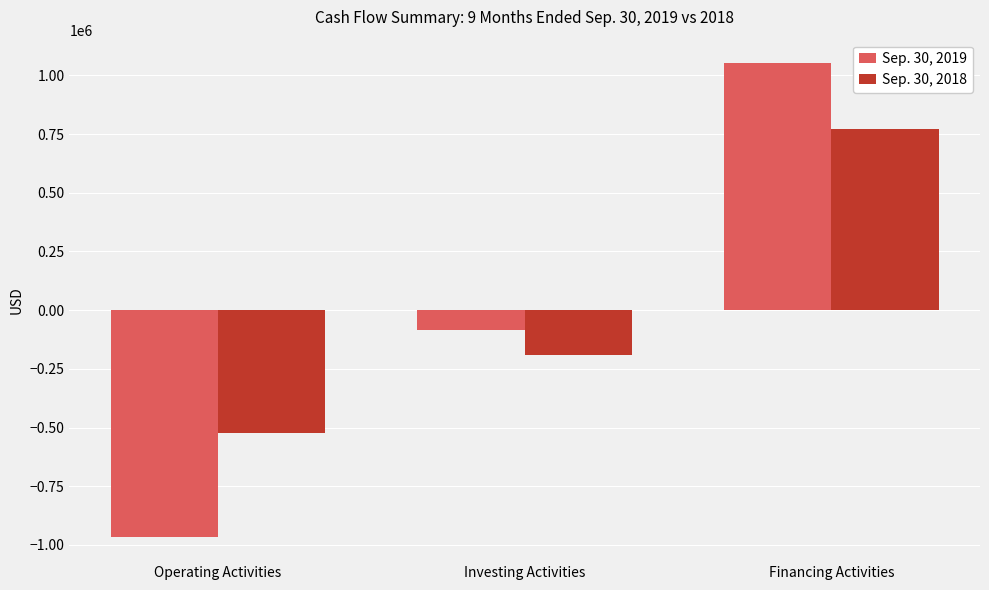

What is the total value across all series at Operating Activities?

-1492775